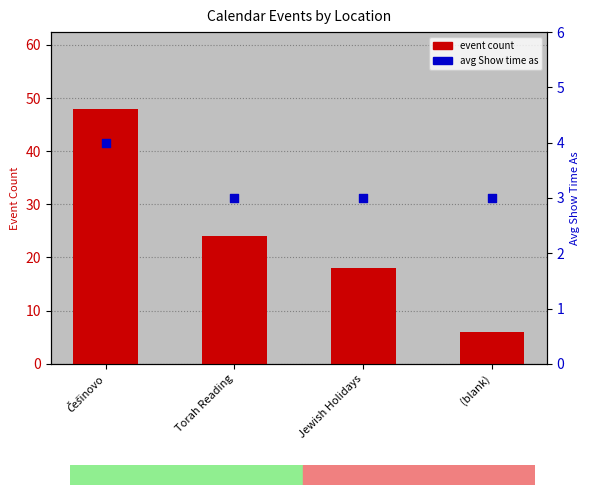

Which series reaches the minimum Y coordinate?

avg Show time as